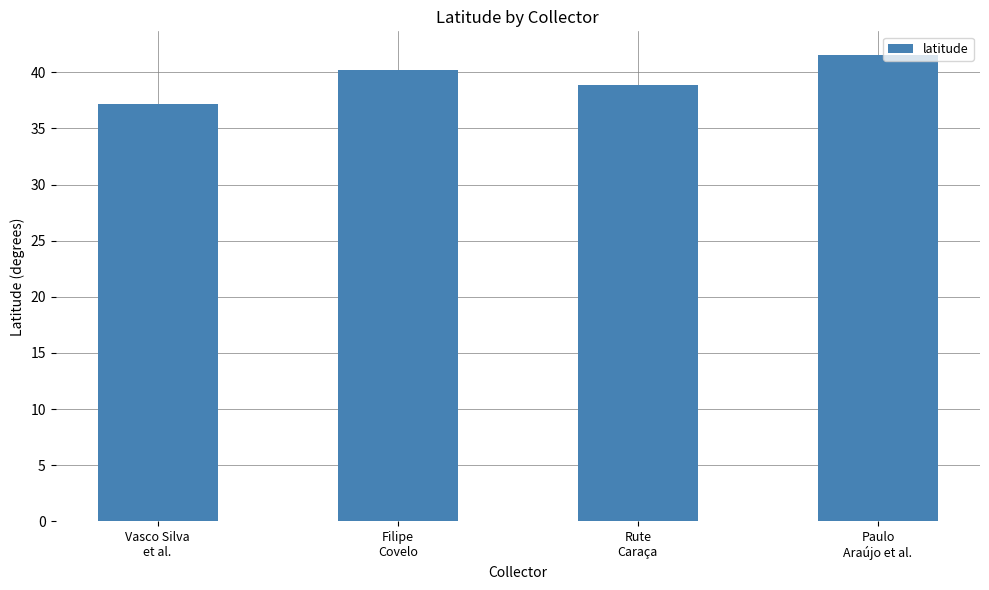

At which label does the data first exceed 40?

Filipe
Covelo